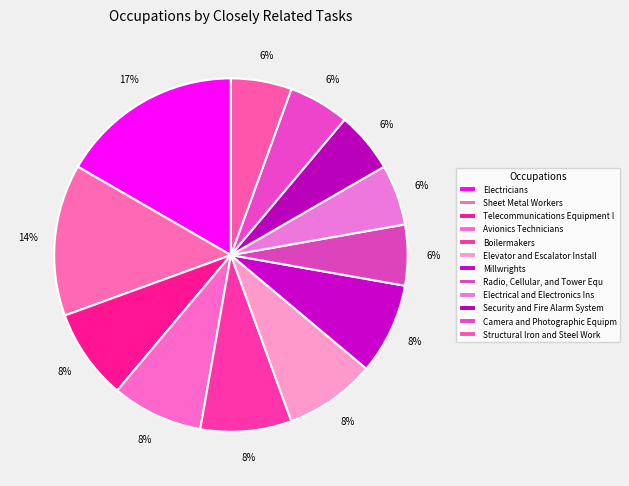

How many slices are in this pie chart?

12